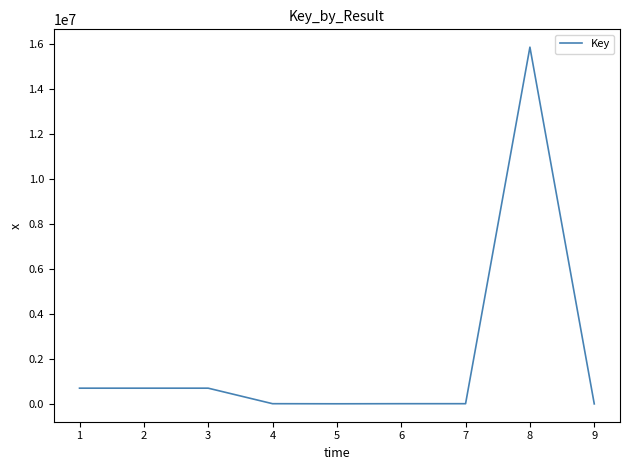

What is the maximum value shown in the chart?

15870143